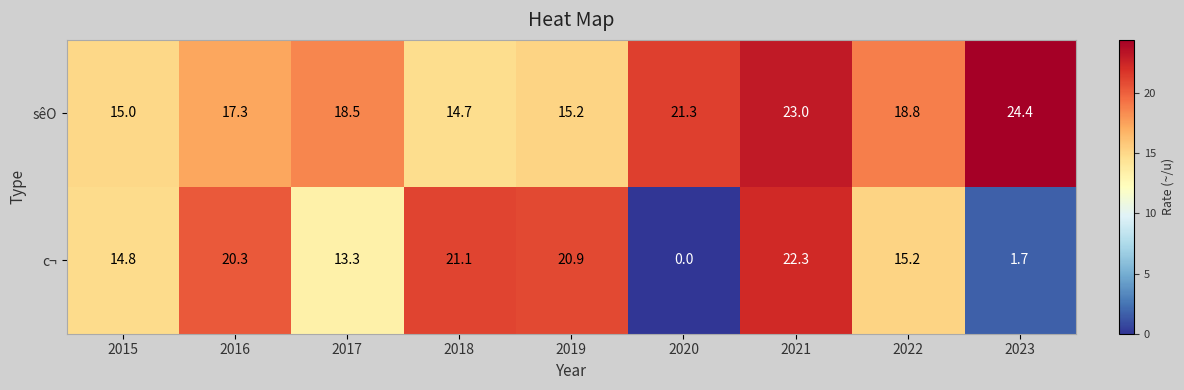

What is the total value across all series at 2020?

21.3